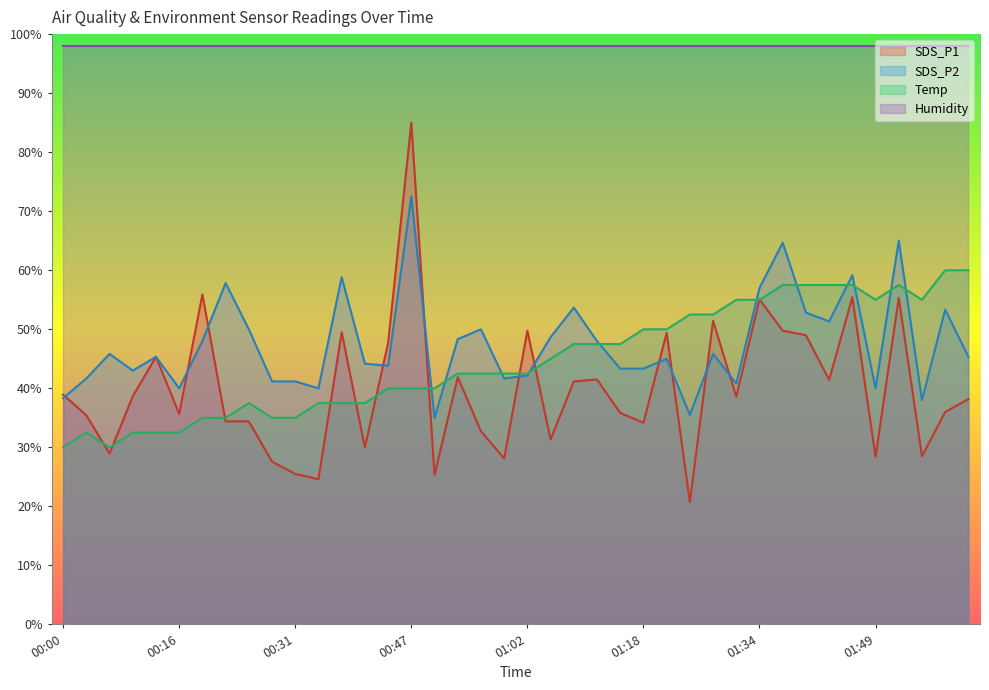

Where is SDS_P2 nearest to the value 53?

01:40